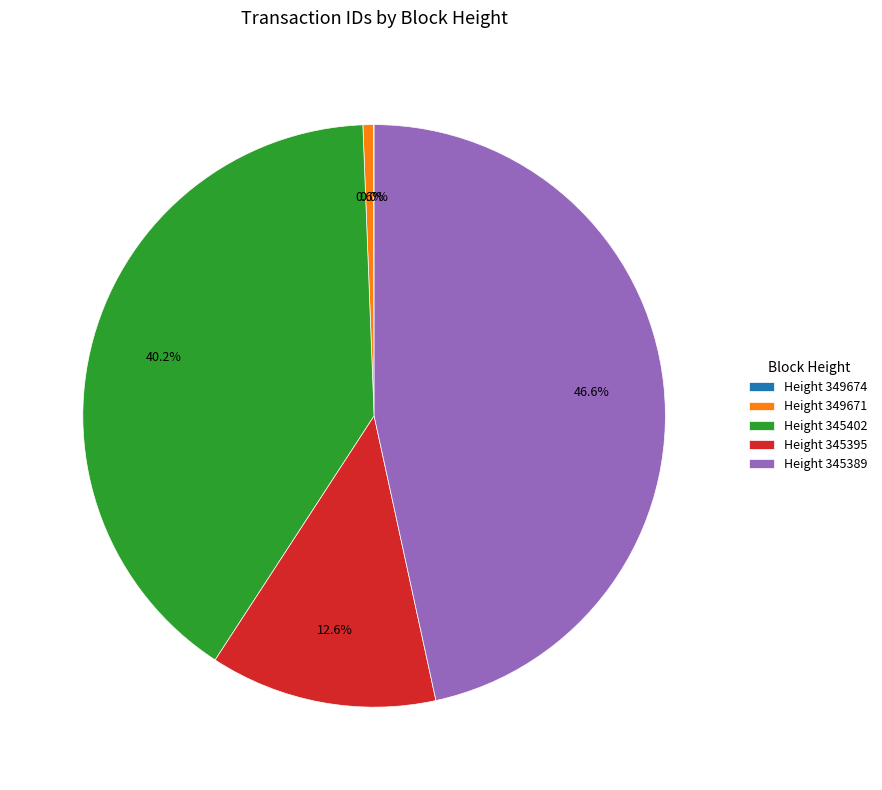

Combined, do Height 345395 and Height 349671 account for over 50%?

No